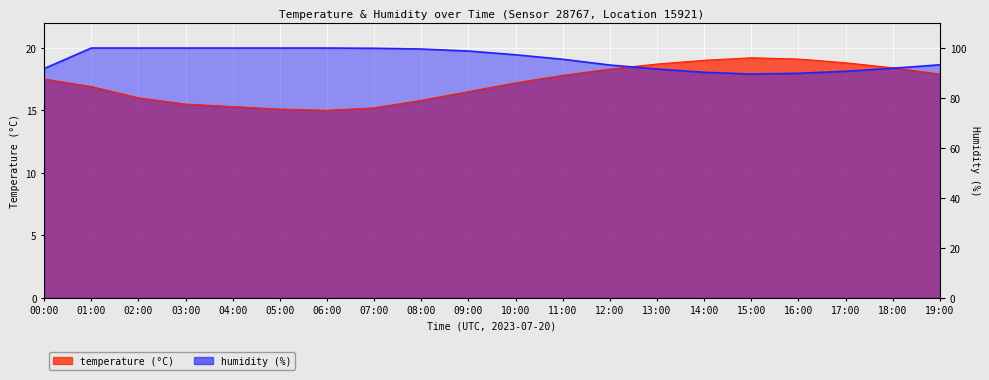

Is it true that humidity equals 12.0 at 00:00?

False